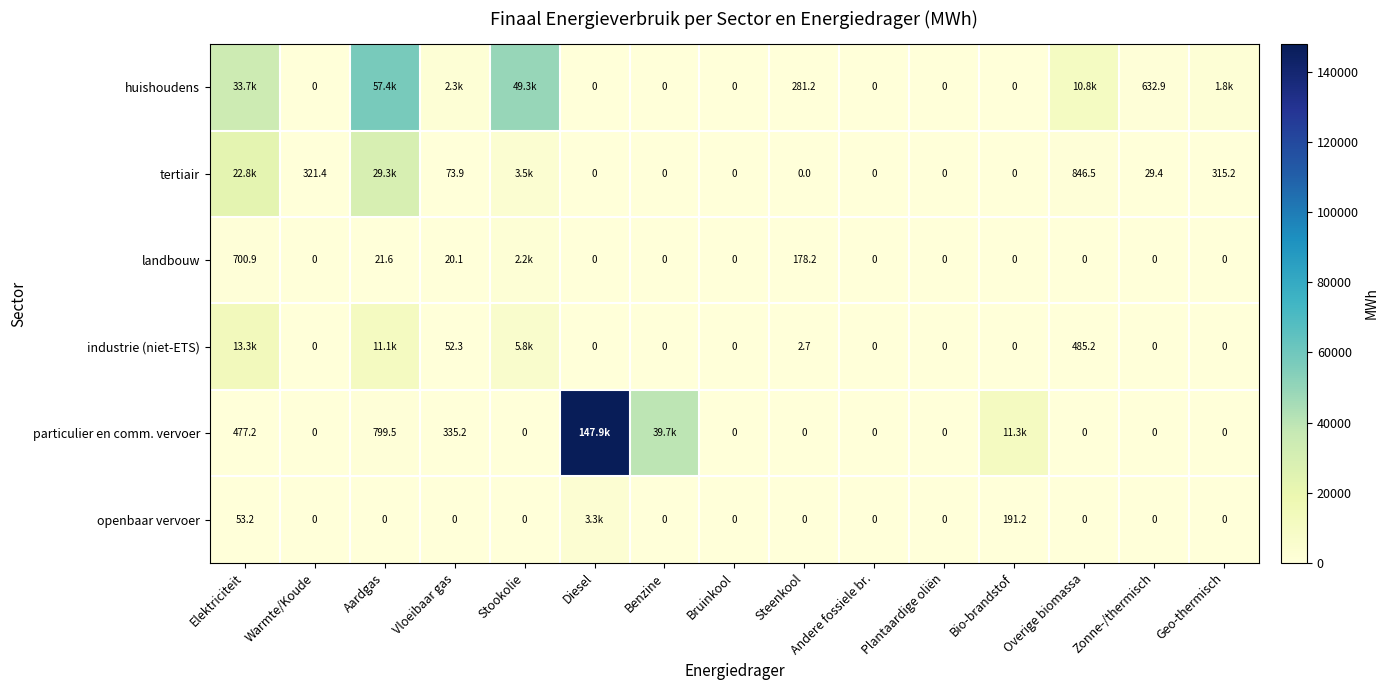

True or false: openbaar vervoer has a value of 1755.0 at Geo-thermisch.

False